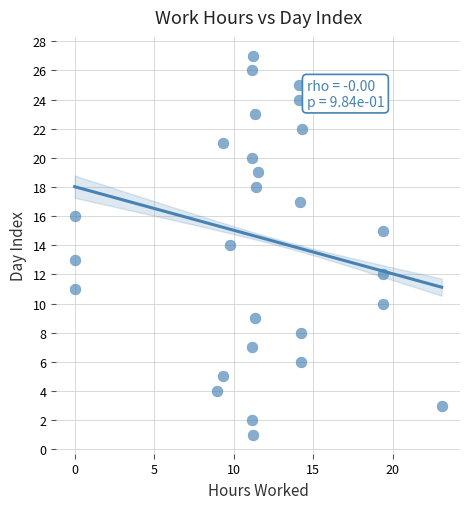

What is the range of Y values (max minus min)?

26